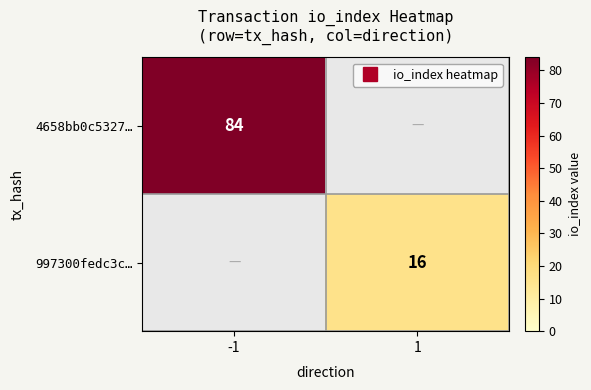

What is the smallest value displayed?

16.0